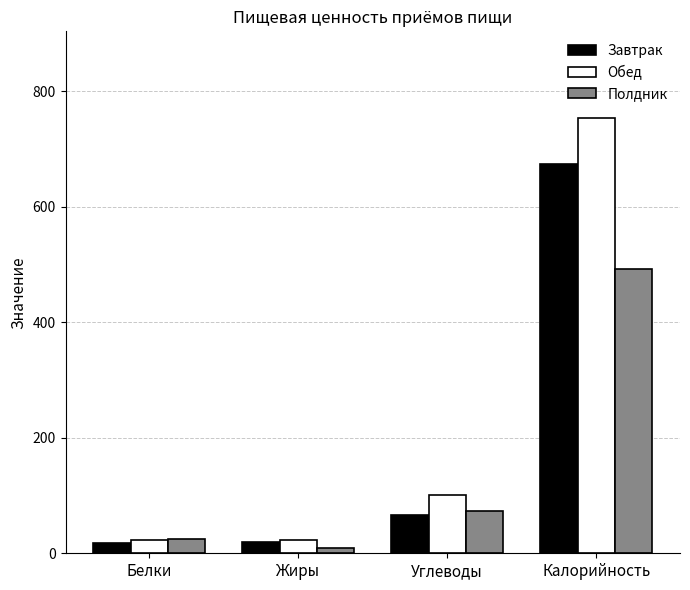

What is the difference between the highest and lowest values at Калорийность?

261.6